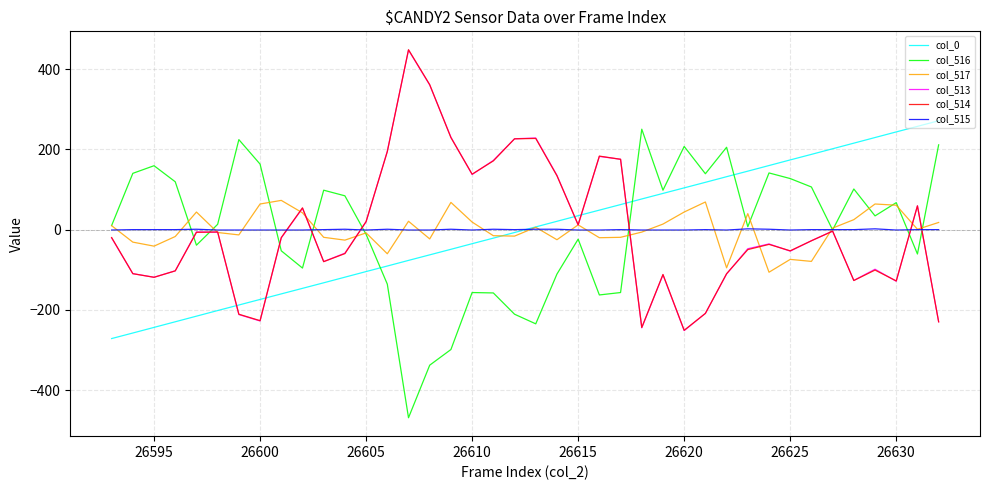

What is the greatest value displayed?

448.4